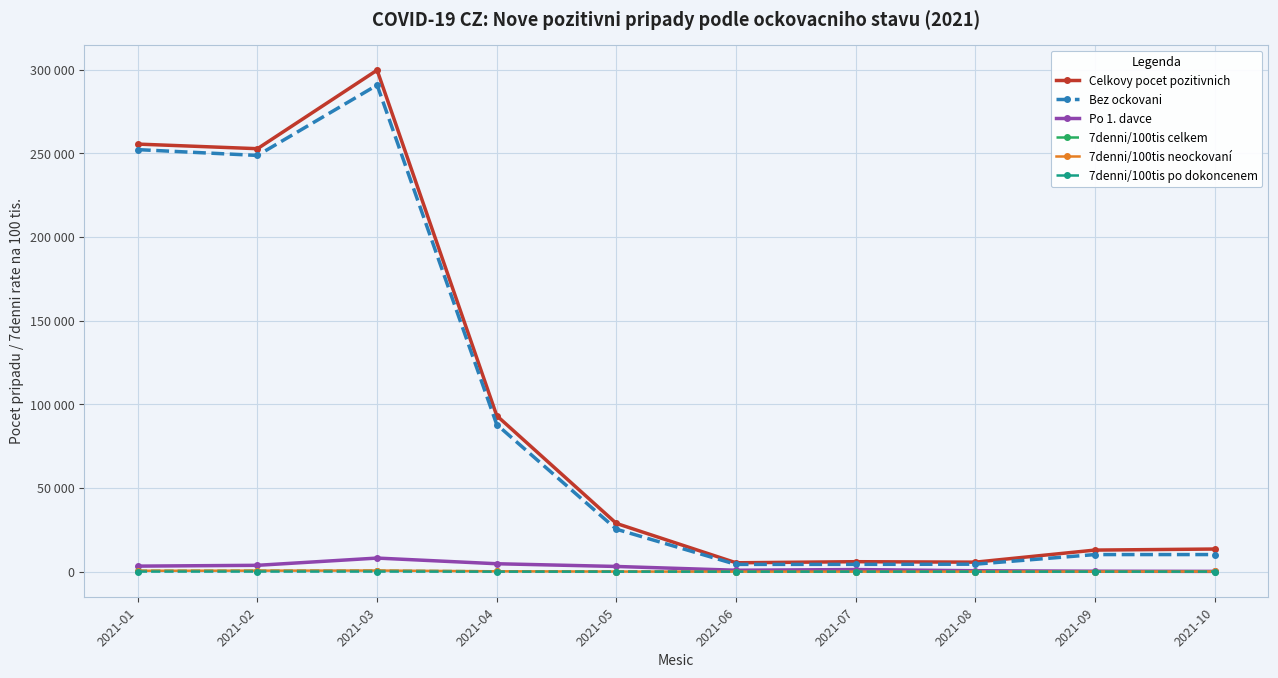

What are all the series names shown in the legend?

Celkovy pocet pozitivnich, Bez ockovani, Po 1. davce, 7denni/100tis celkem, 7denni/100tis neockovaní, 7denni/100tis po dokoncenem